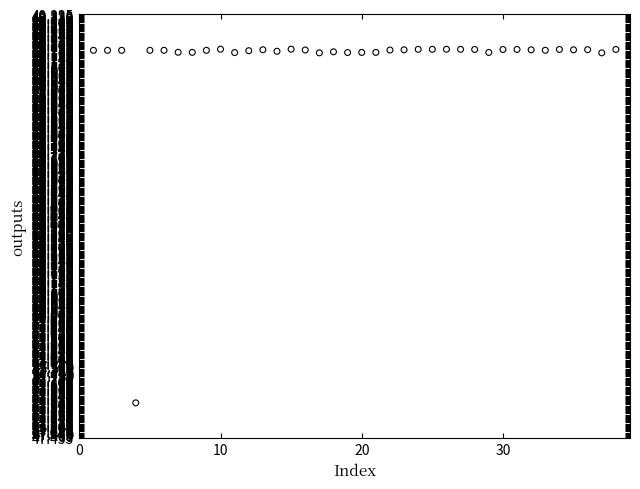

What Y value in the scatter plot is closest to 48?

47.6